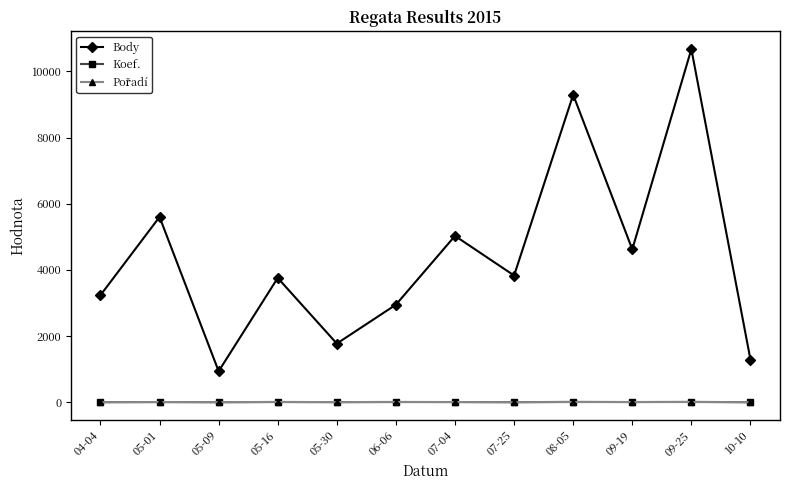

Which category has the highest value across all series?

09-25